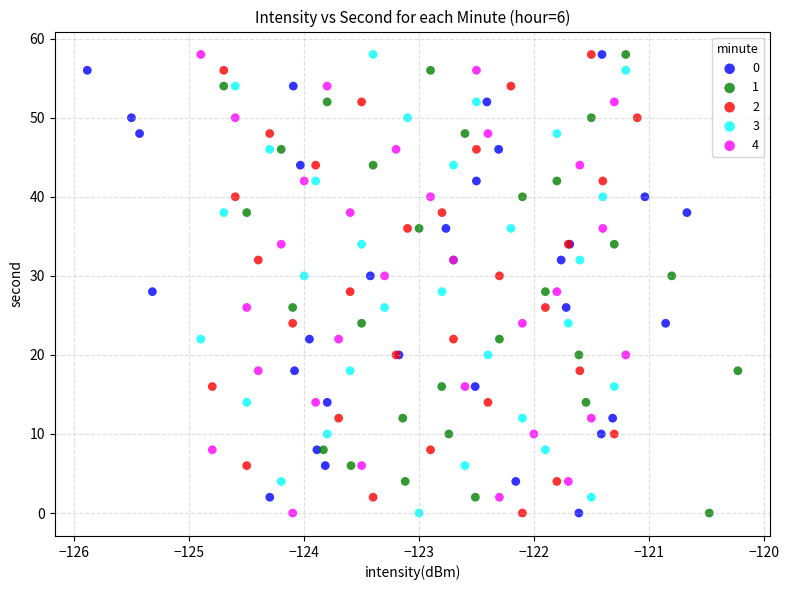

What are all the series names shown in the legend?

0, 1, 2, 3, 4